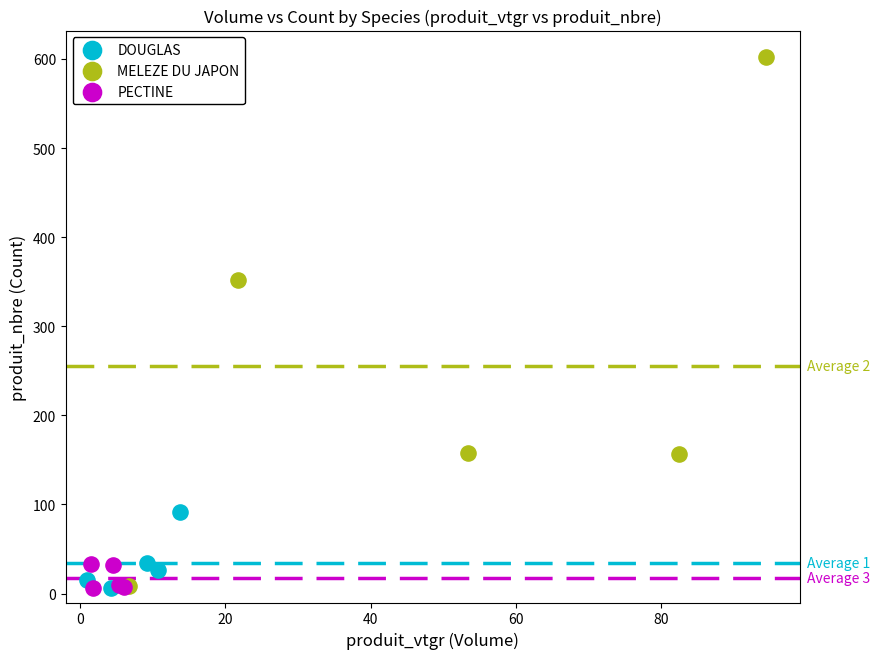

Which series has the largest Y range (max minus min)?

MELEZE DU JAPON